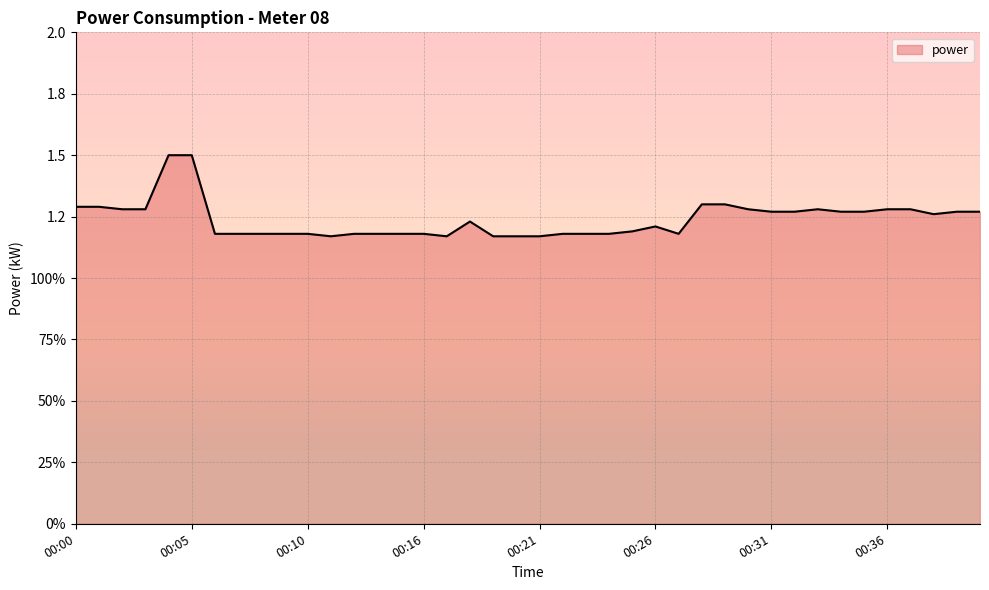

Does the chart have visible grid lines?

Yes